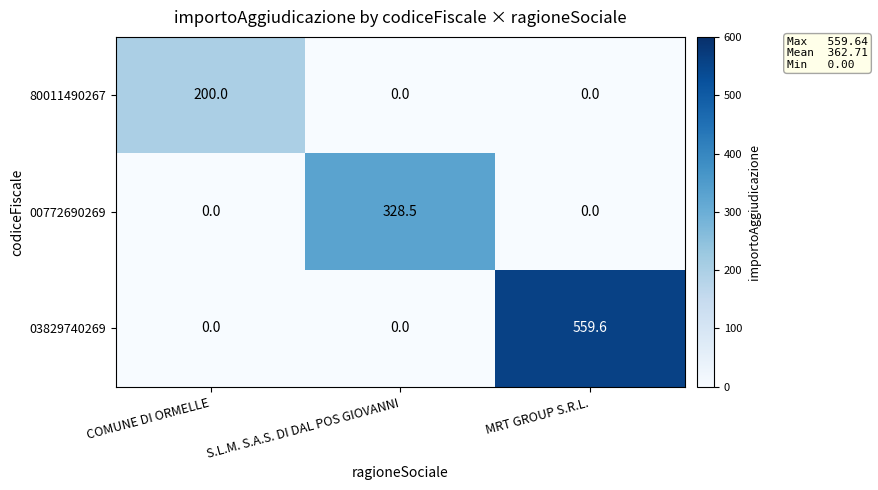

The value of 80011490267 at COMUNE DI ORMELLE is 200.0. True or false?

True